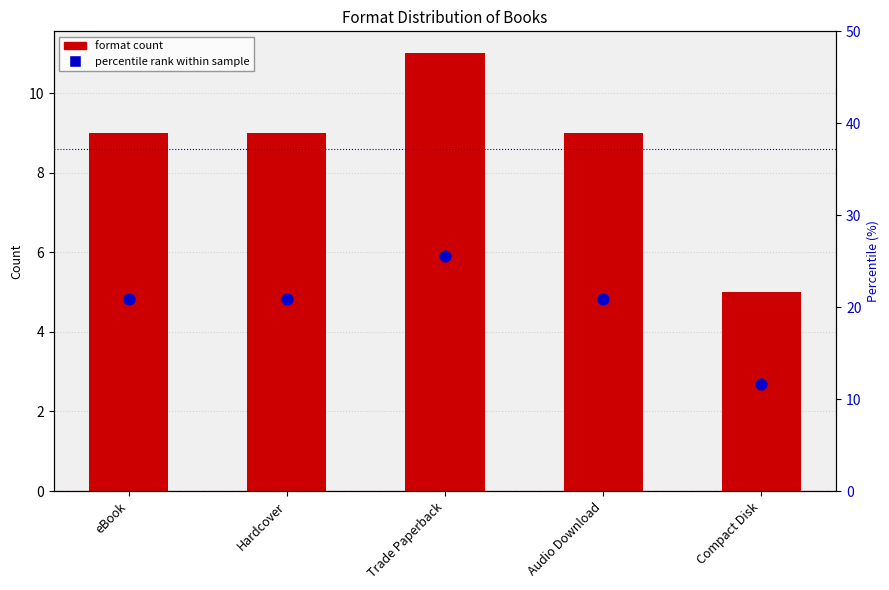

Which series has the largest Y range (max minus min)?

percentile rank within sample